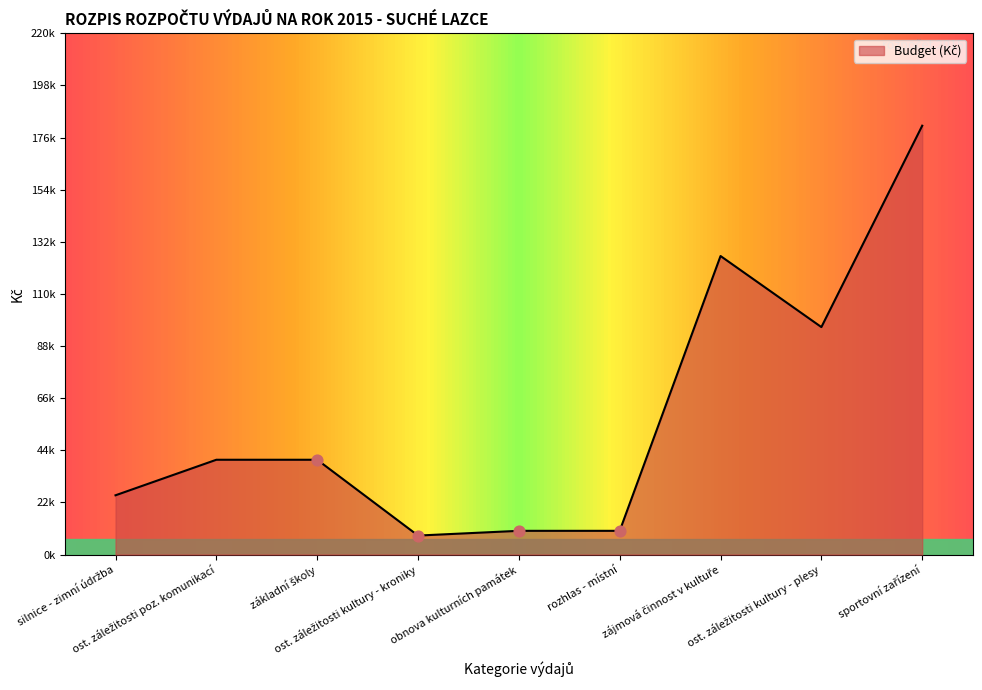

Which has a higher value, sportovní zařízení or rozhlas - místní?

sportovní zařízení